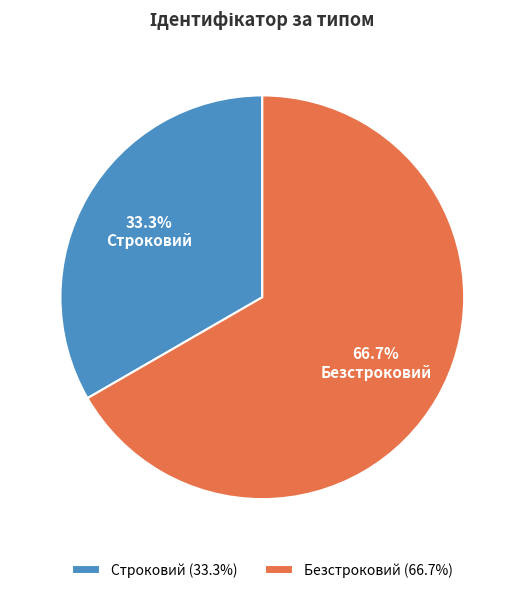

What percentage is the Строковий slice, to the nearest percent?

33%